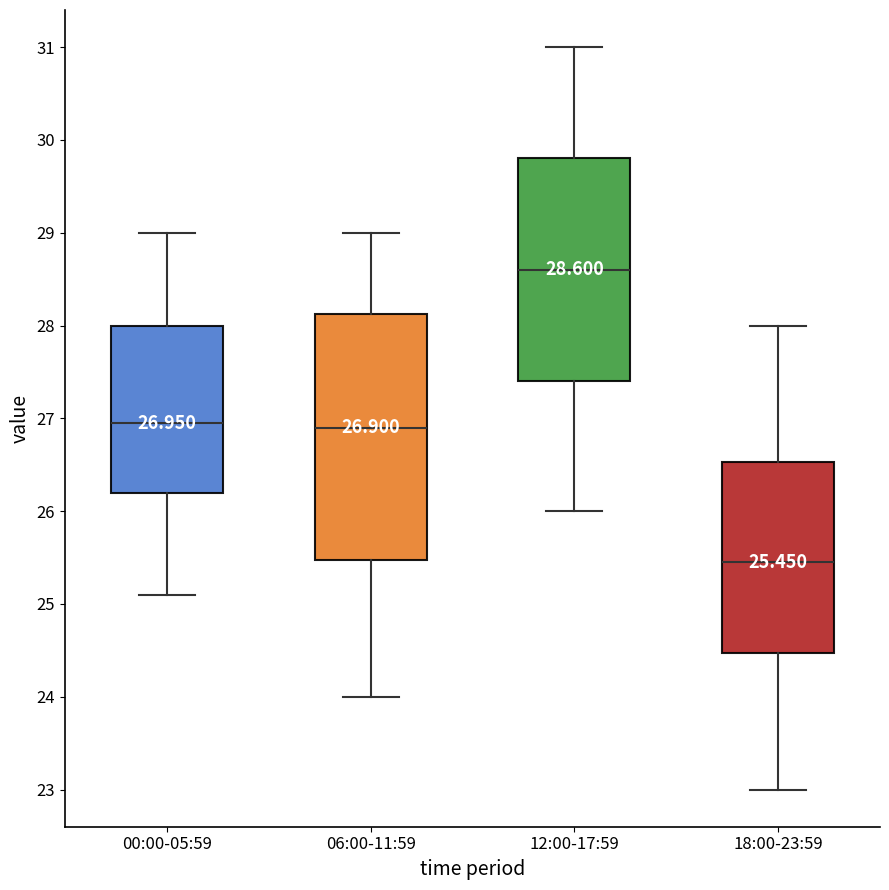

Which box has the highest median line?

12:00-17:59